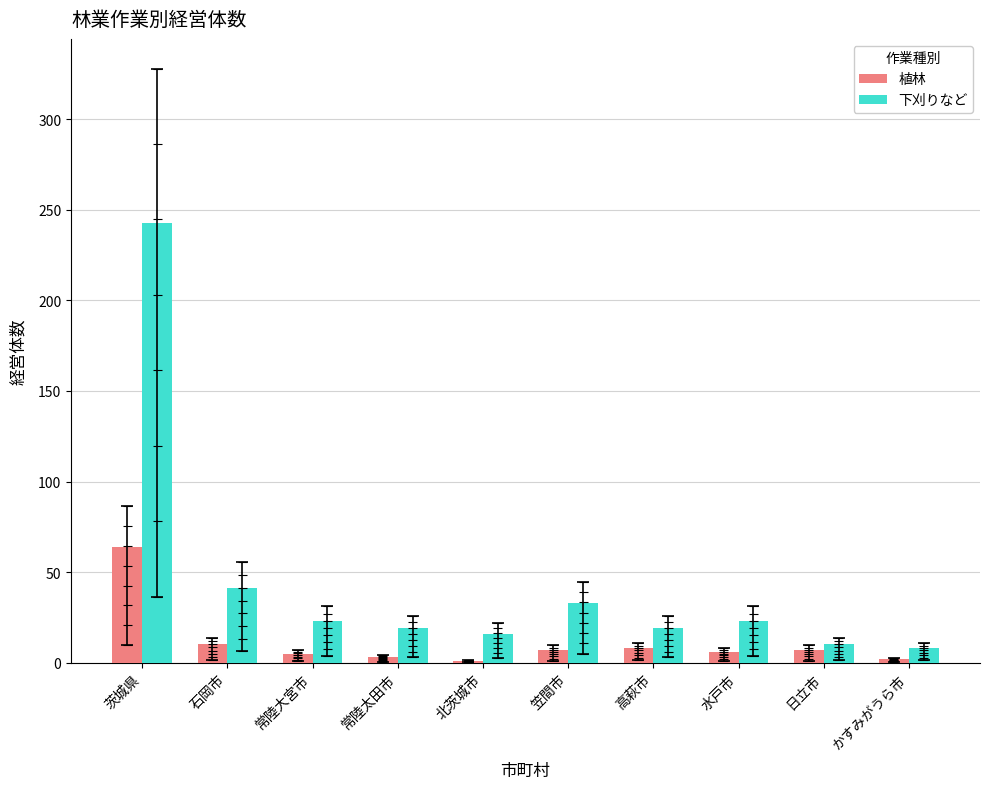

Rank the categories by 植林 value from lowest to highest.

北茨城市, かすみがうら市, 常陸太田市, 常陸大宮市, 水戸市, 笠間市, 日立市, 高萩市, 石岡市, 茨城県